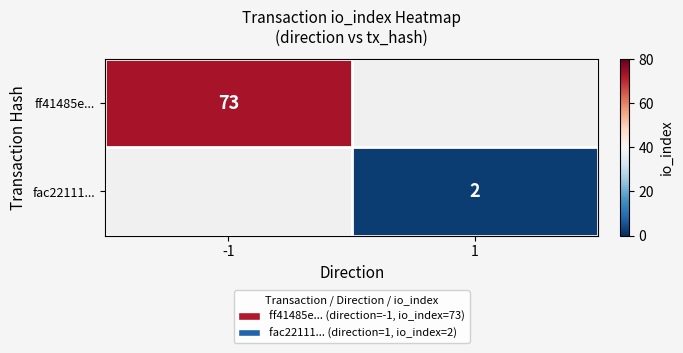

The value of fac22111... at 1 is 2. True or false?

True